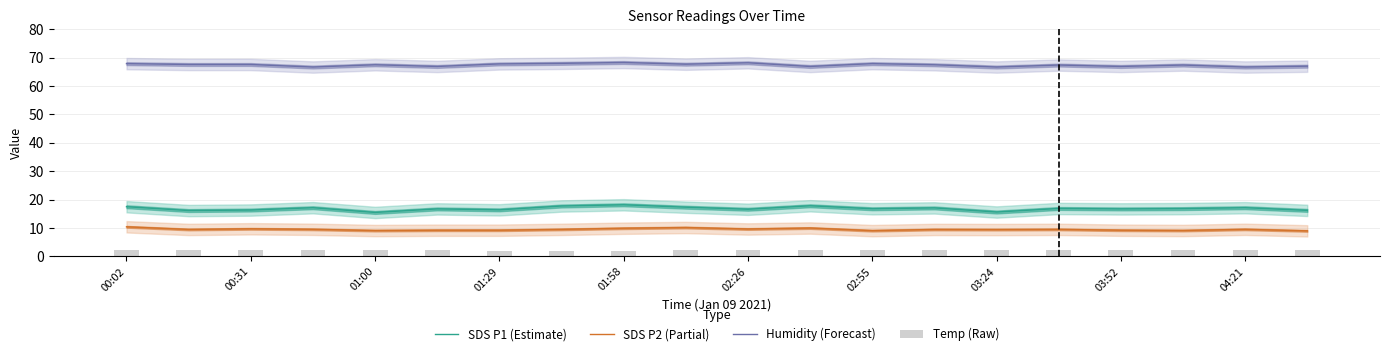

What is the minimum value for SDS P1 (Estimate)?

15.5